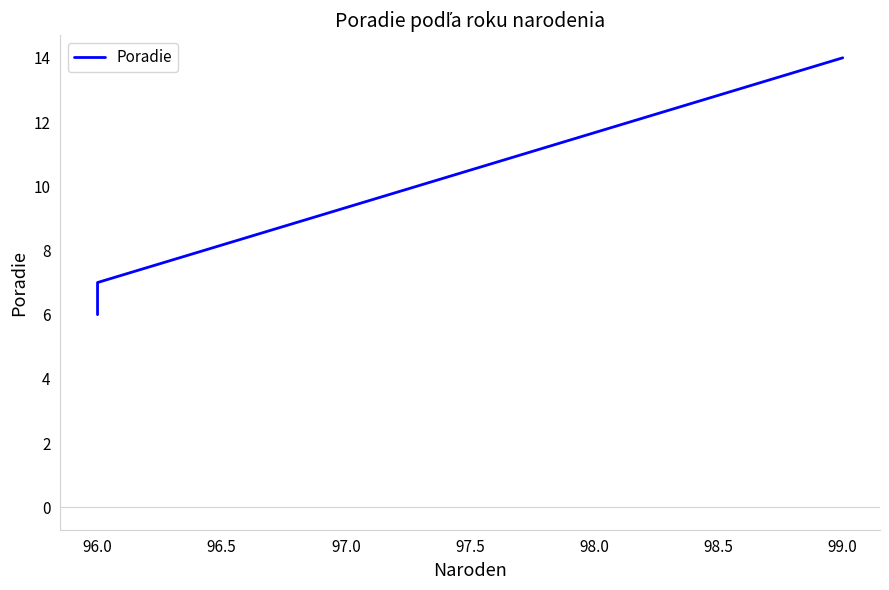

Between 99.0 and 96.0, which is larger?

99.0